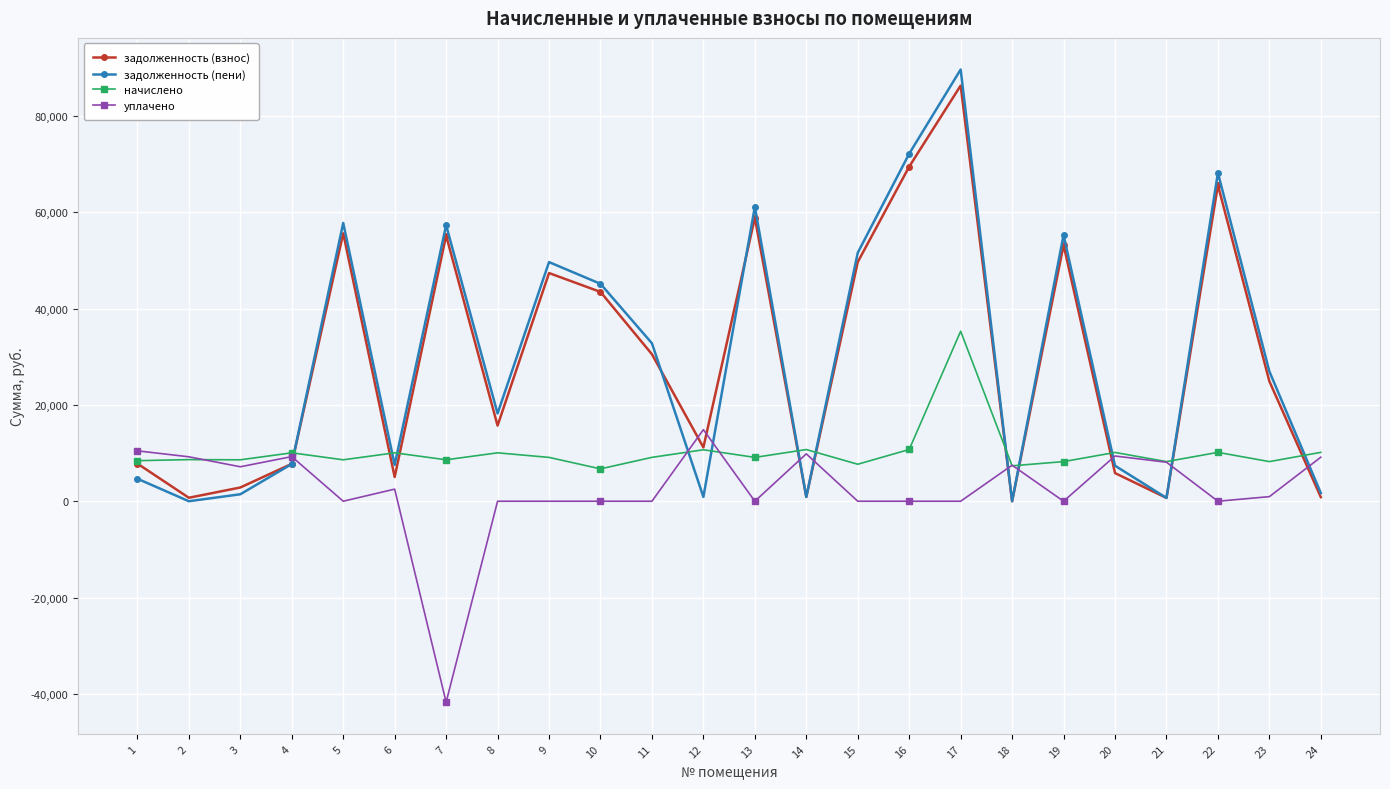

The value of начислено at 21 is 8227.2. True or false?

True